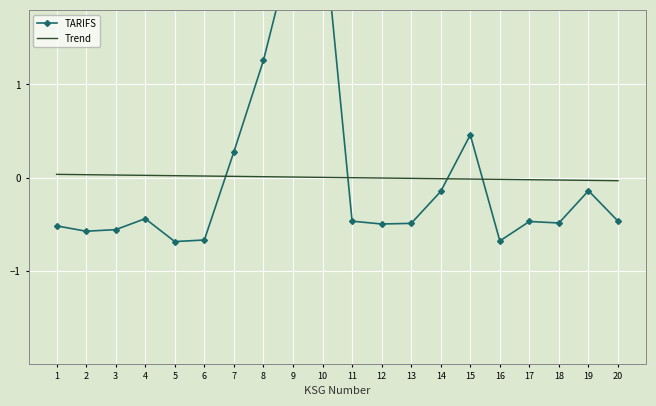

What is the difference between the maximum and minimum values in the TARIFS series?

3.5